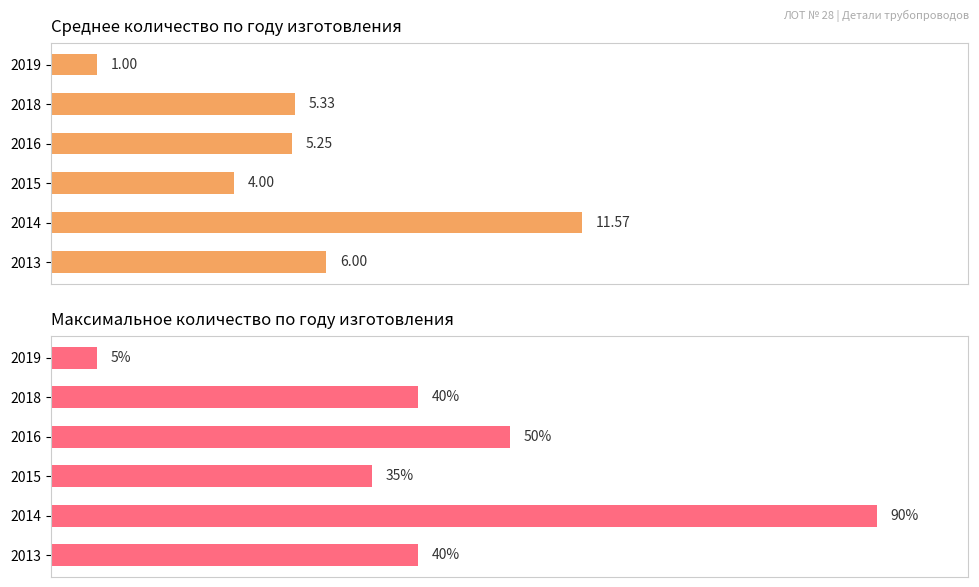

What is the value of the Среднее количество bar at the 5th from the left?

5.3